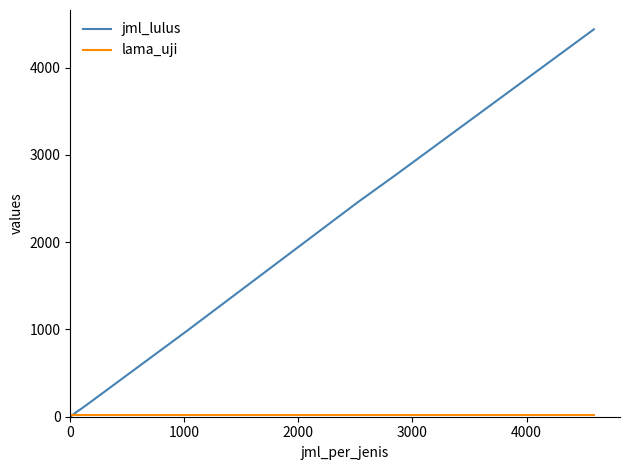

What is the maximum value for jml_lulus?

4440